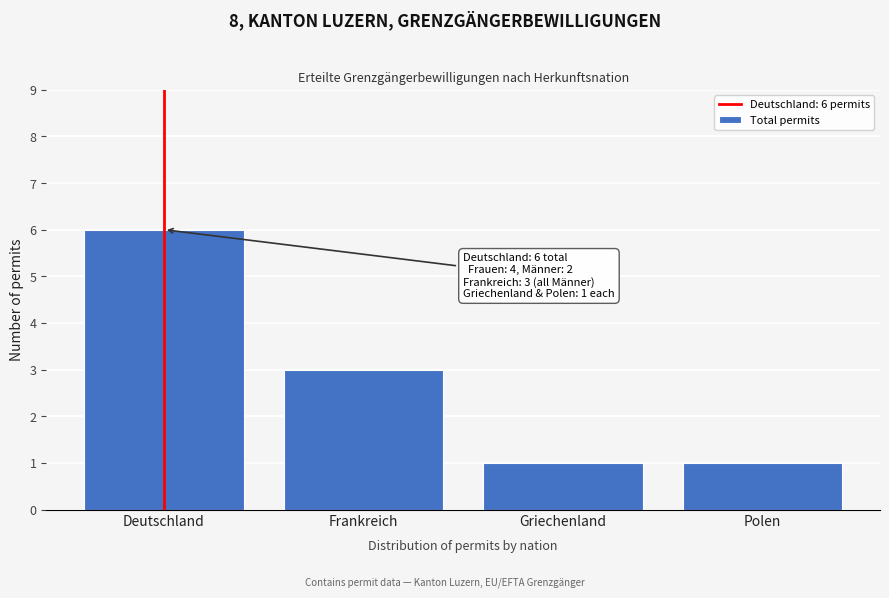

Reading left to right, list all the values displayed in this chart.

Deutschland=6	Frankreich=3	Griechenland=1	Polen=1